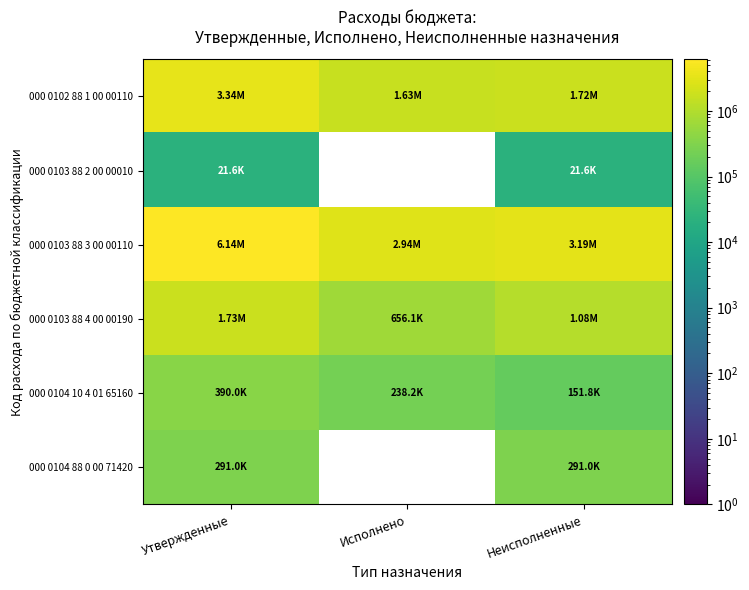

At which label is 000 0103 88 4 00 00190 closest to 1195433?

Неисполненные